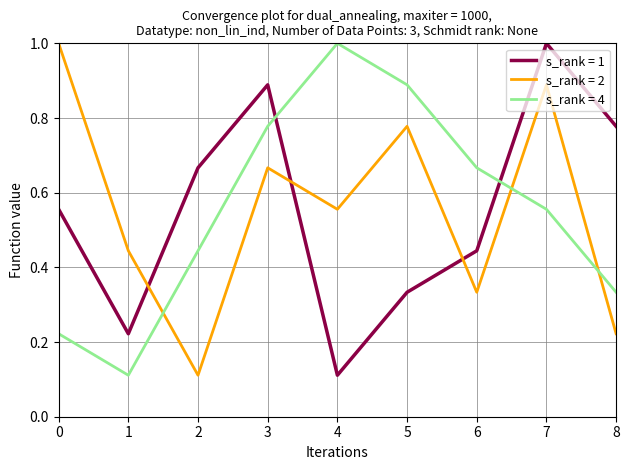

At which category is the sum across all series the highest?

7